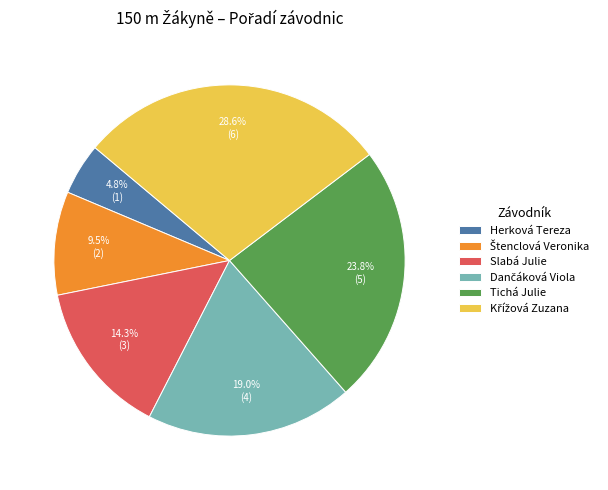

Is Tichá Julie the majority of the pie?

No